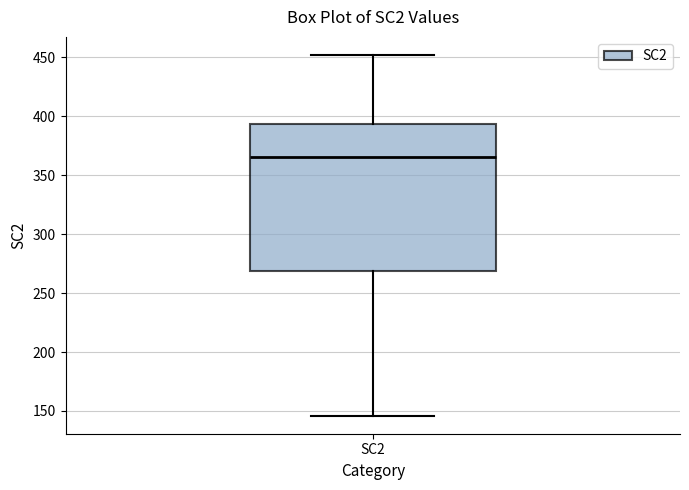

Read this box plot against the y-axis: the position of the median line, the range covered by the box, and the ends of both whiskers. The values are not printed on the chart, so give them approximately, as read against the axis.

median 365, box 270 to 395, whiskers 145 to 450